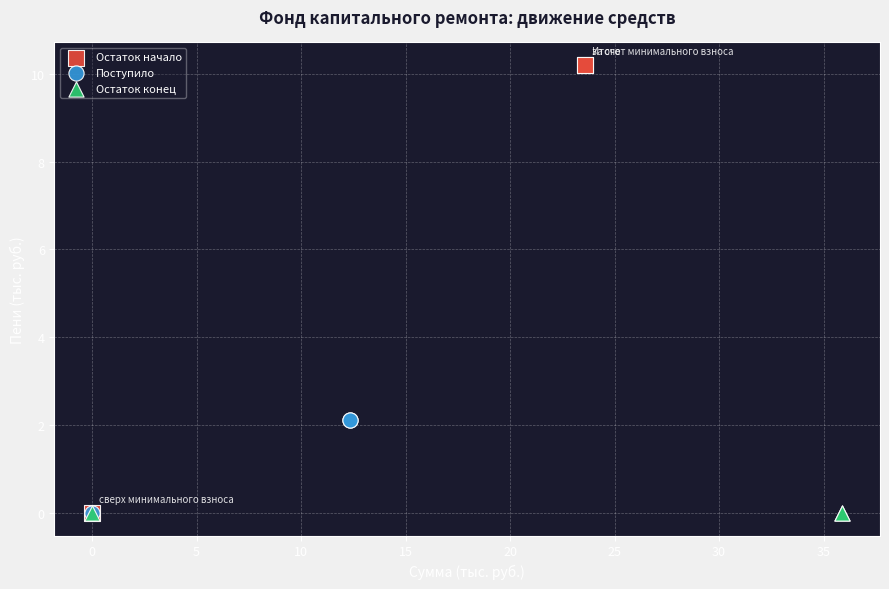

Which series contains the highest Y value?

Остаток начало